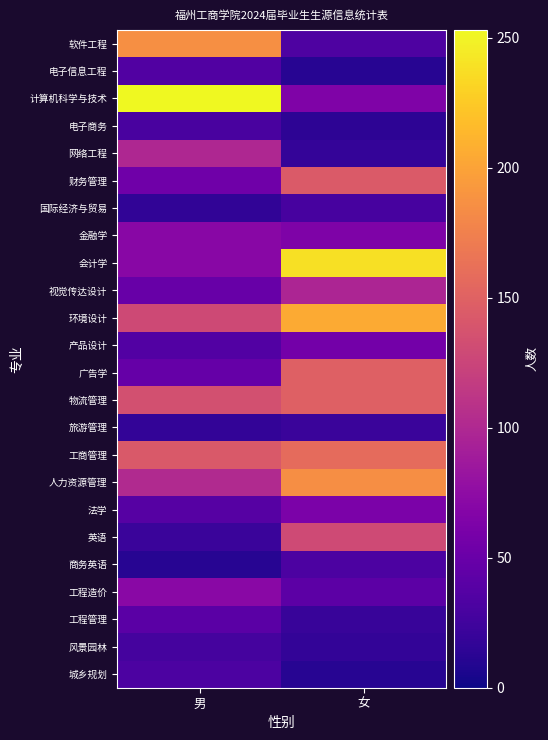

List the series in order of their peak value, highest first.

计算机科学与技术, 会计学, 环境设计, 软件工程, 人力资源管理, 工商管理, 广告学, 物流管理, 财务管理, 英语, 网络工程, 视觉传达设计, 工程造价, 金融学, 法学, 产品设计, 工程管理, 电子信息工程, 商务英语, 城乡规划, 电子商务, 国际经济与贸易, 风景园林, 旅游管理